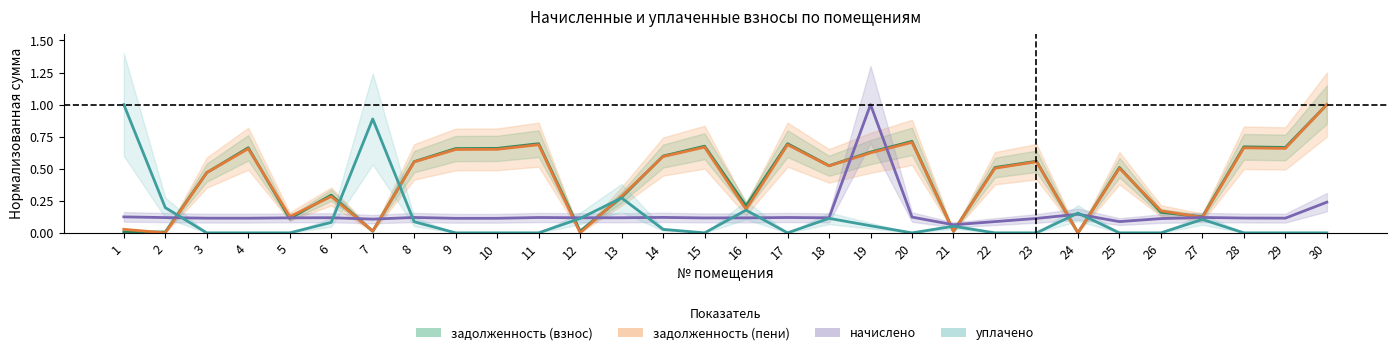

Which series has the largest range (max minus min)?

задолженность (взнос)